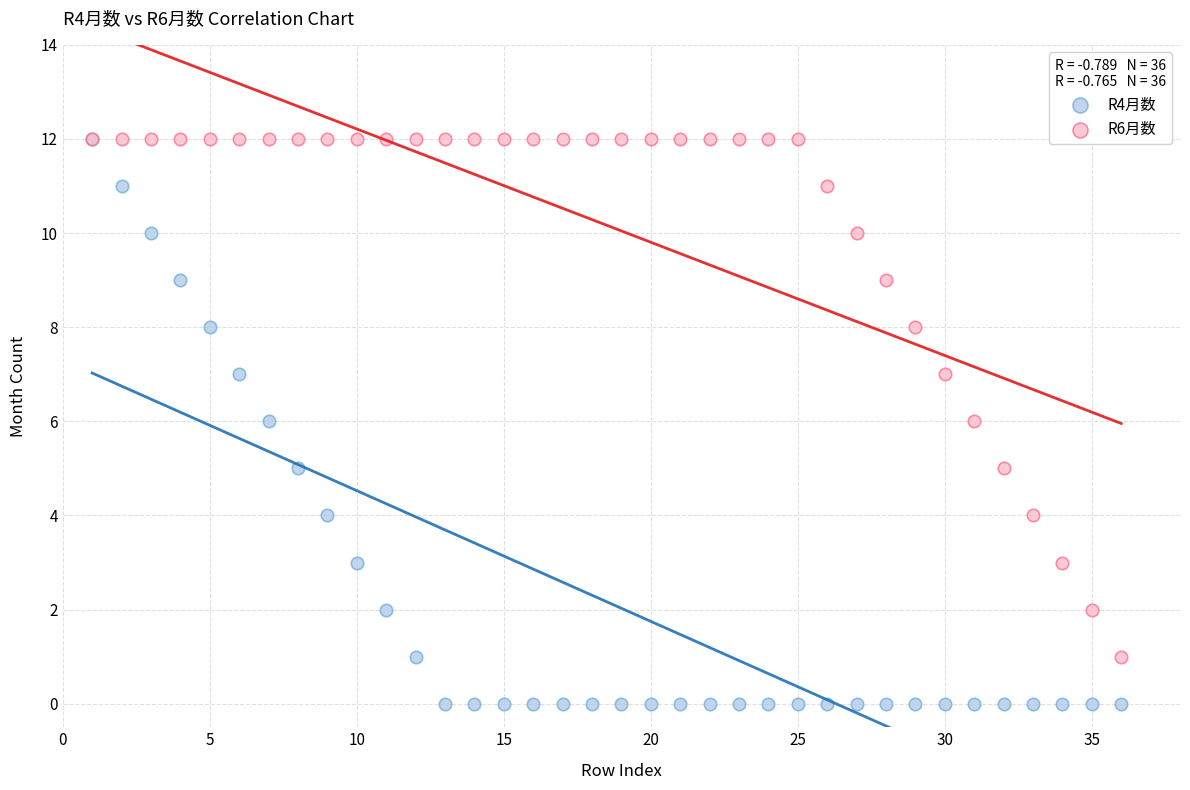

Which series reaches the minimum Y coordinate?

R4月数